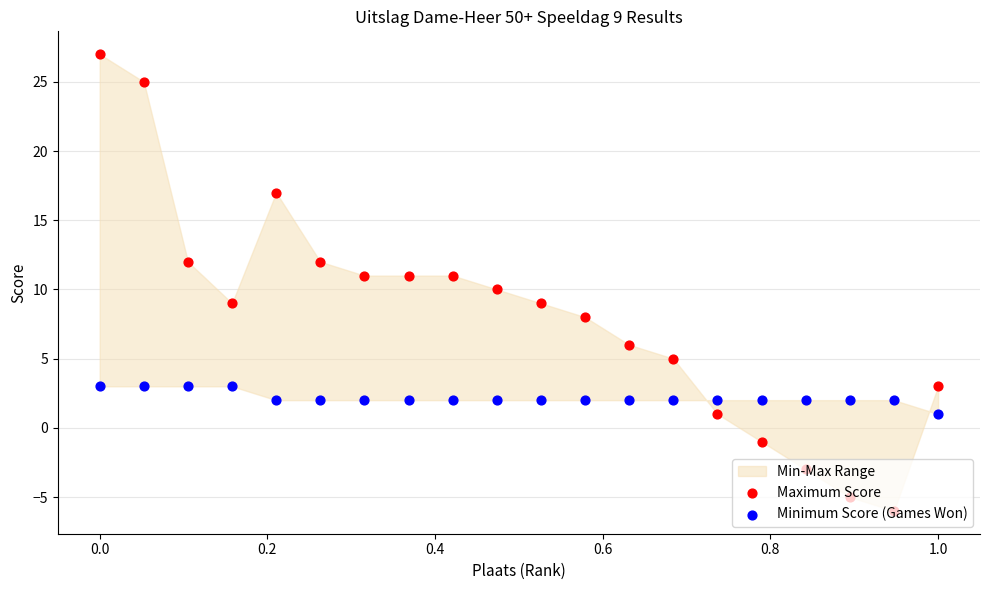

Which series has the widest spread of Y values?

Maximum Score